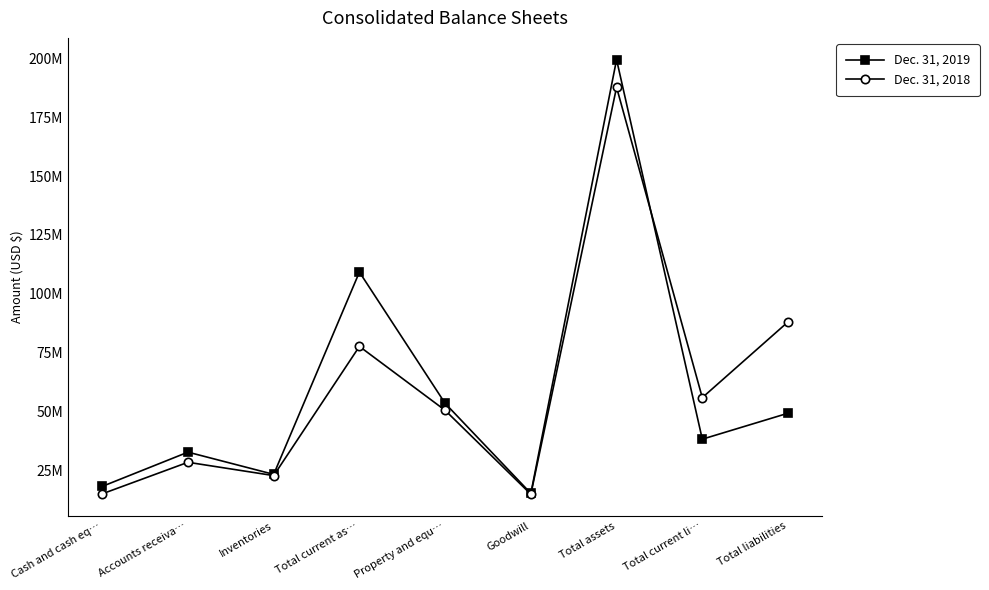

Which label corresponds to the smallest value in the chart?

Goodwill